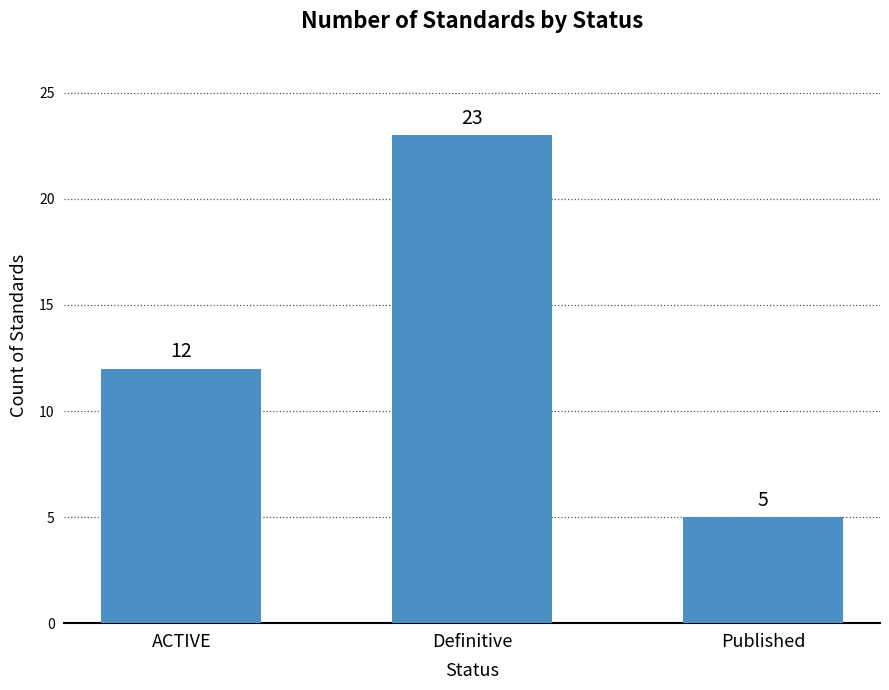

Are the bars horizontal?

No